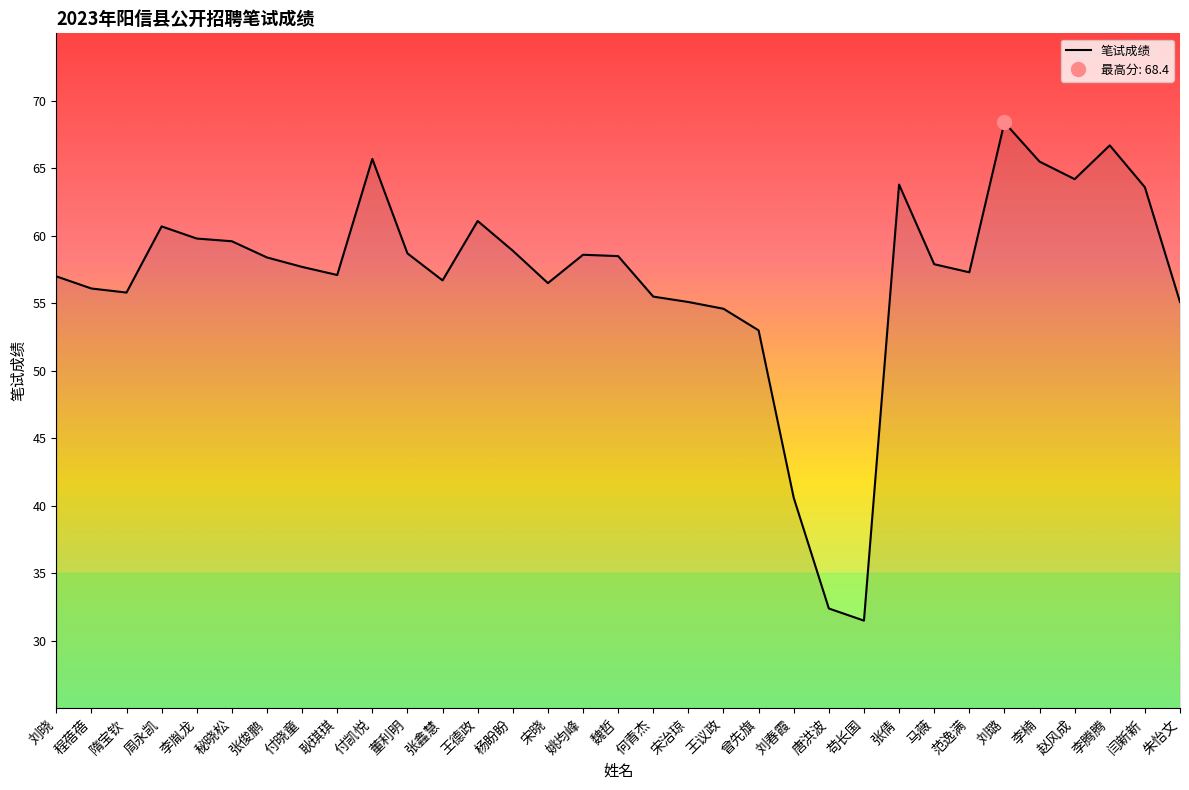

Does the chart display data point markers on the line(s)?

No